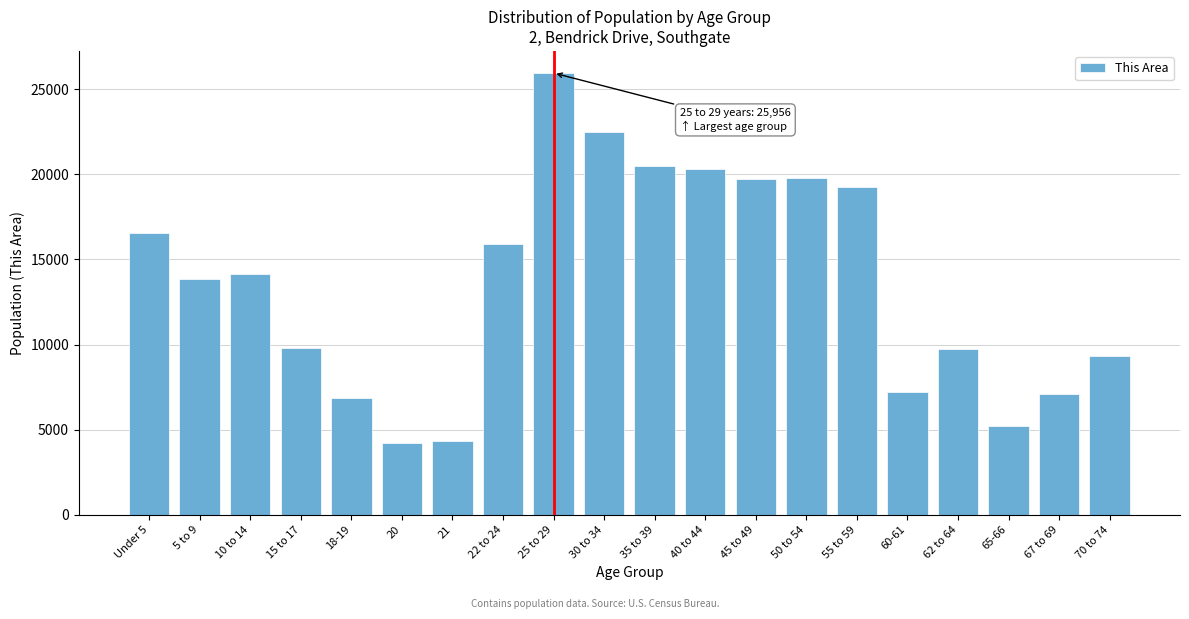

What is the sum of the values at 65-66 and 45 to 49?

24948